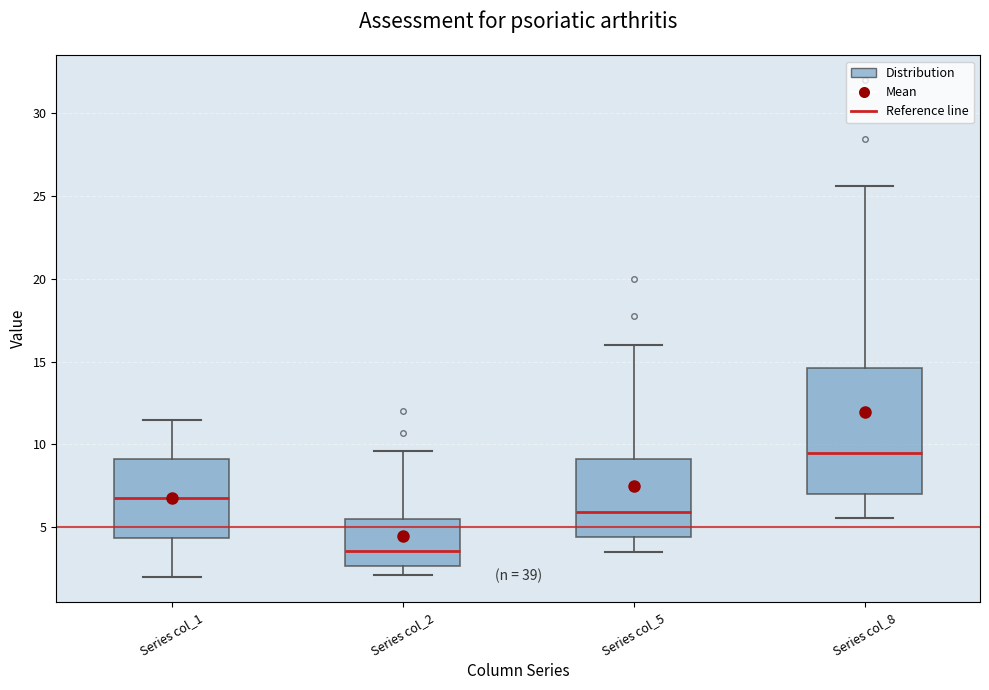

Which box has the lowest median line?

Series col_2